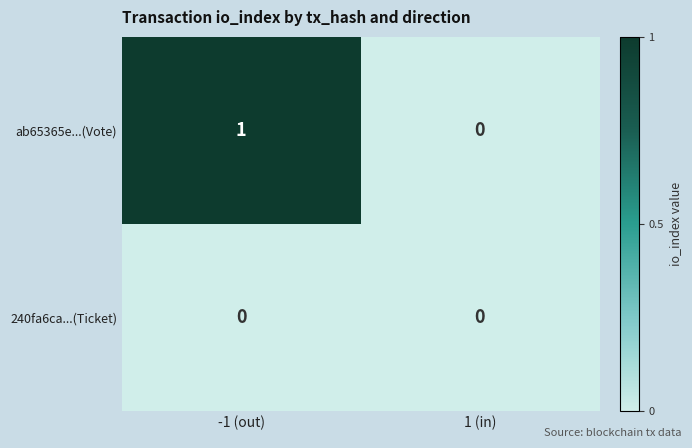

Which series has the widest spread of values?

ab65365e...(Vote)